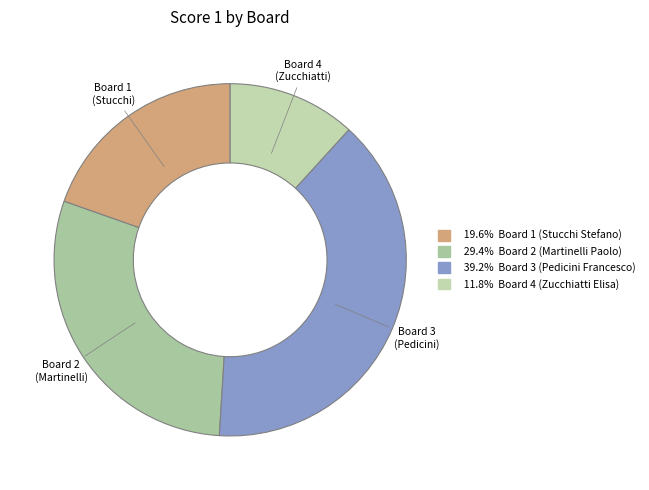

How many slices are in this pie chart?

4